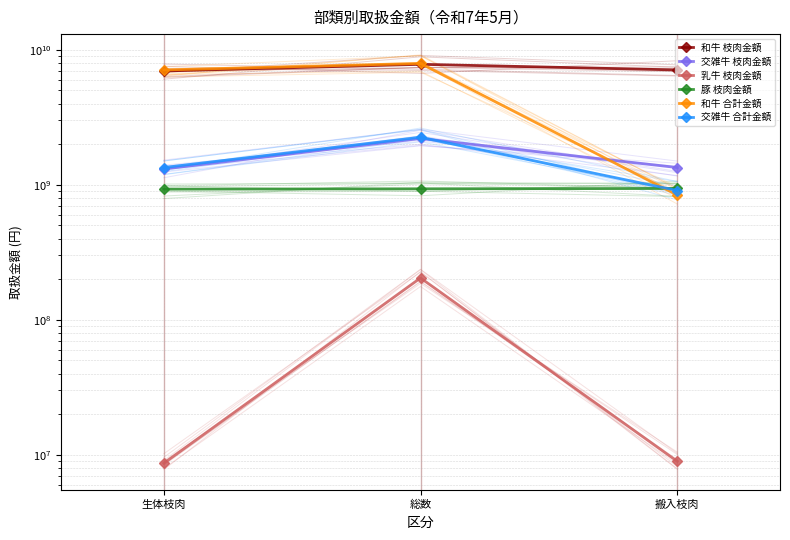

What is the minimum value for 和牛 枝肉金額?

6968855350